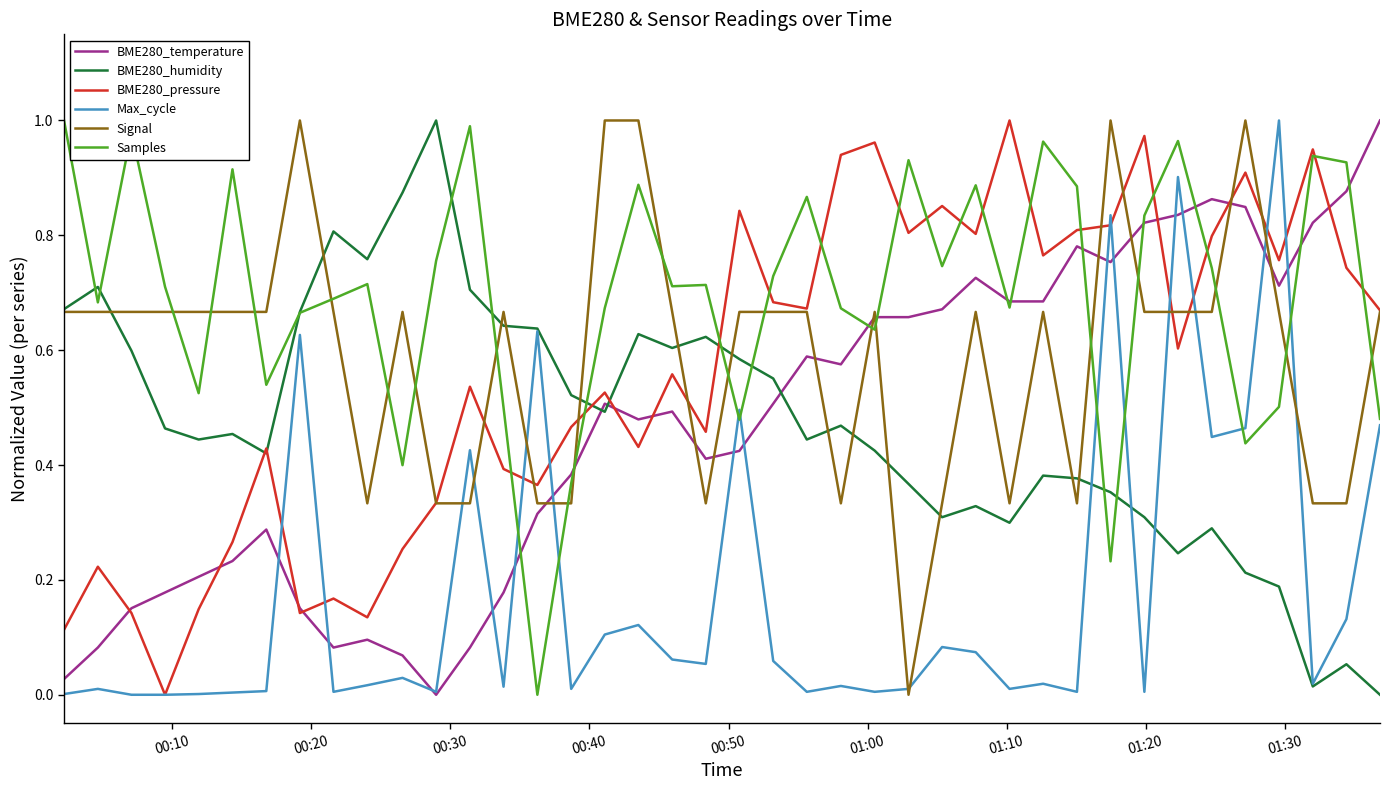

Which series has the largest total across all categories?

Samples